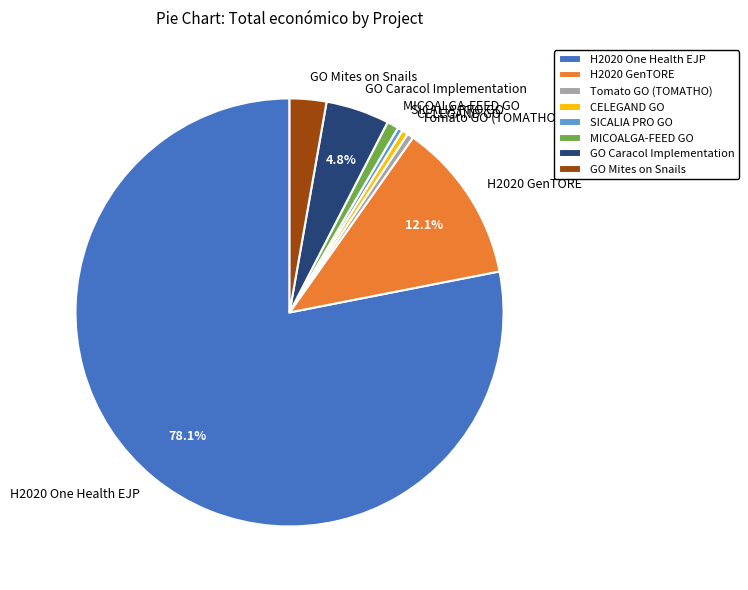

Is H2020 One Health EJP the majority of the pie?

Yes